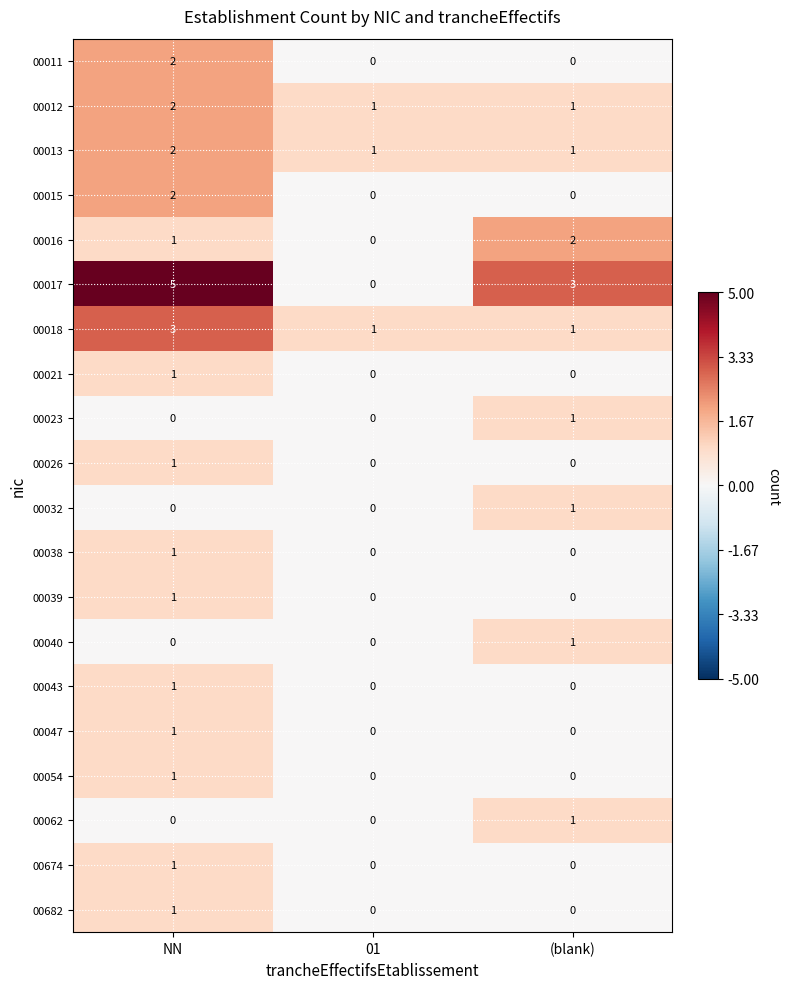

How many 00674 values are between 0 and 1?

3